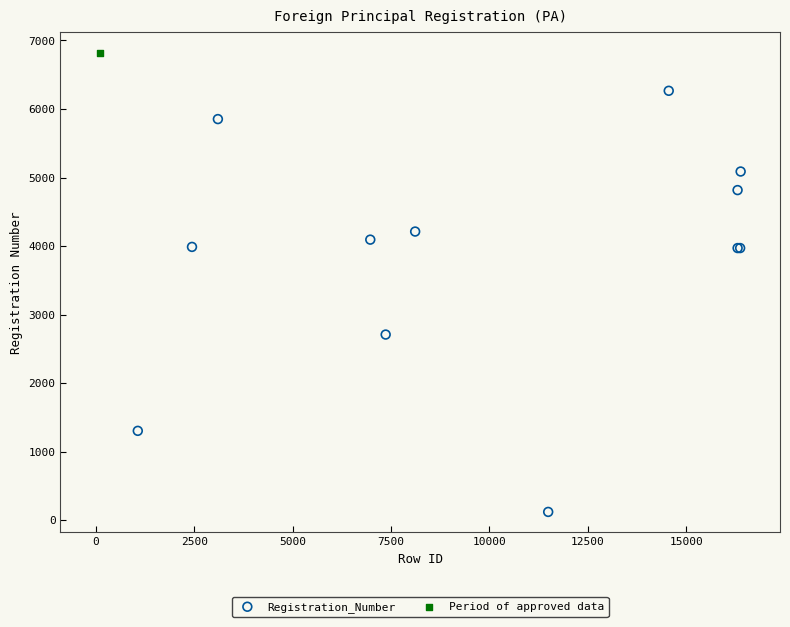

What are all the series names shown in the legend?

Registration_Number, Period of approved data